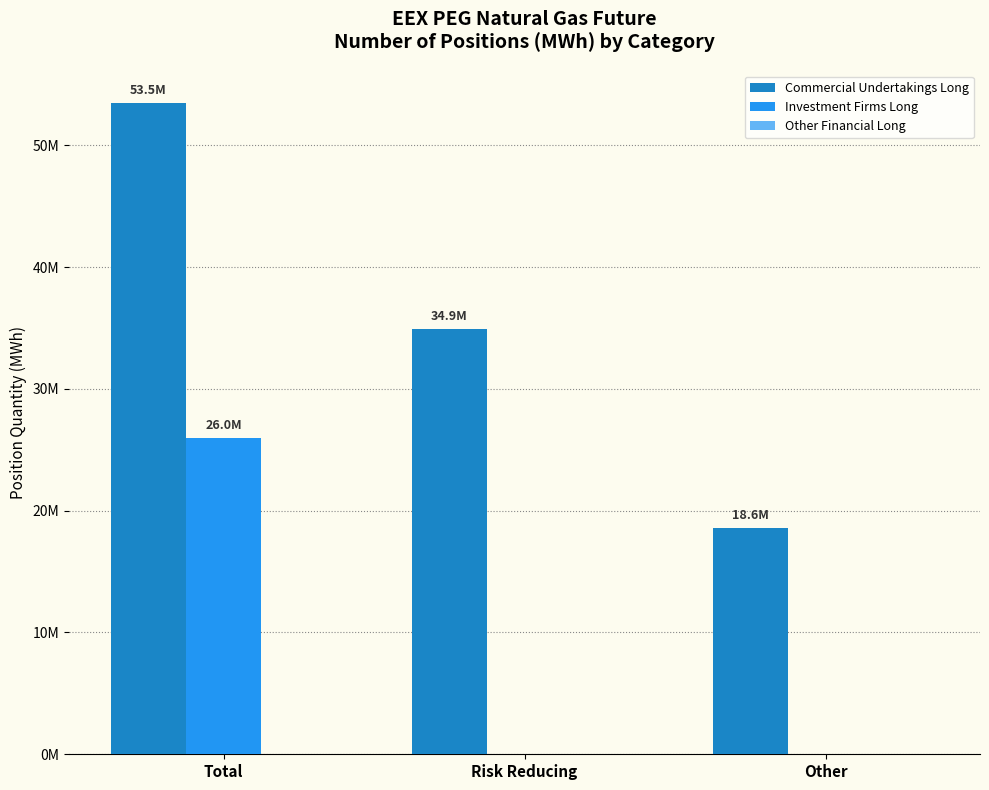

Reading left to right, extract all data points from this chart.

Commercial Undertakings Long: 53470810	34916834	18553976
Investment Firms Long: 25994378	0	0
Other Financial Long: 0	0	0